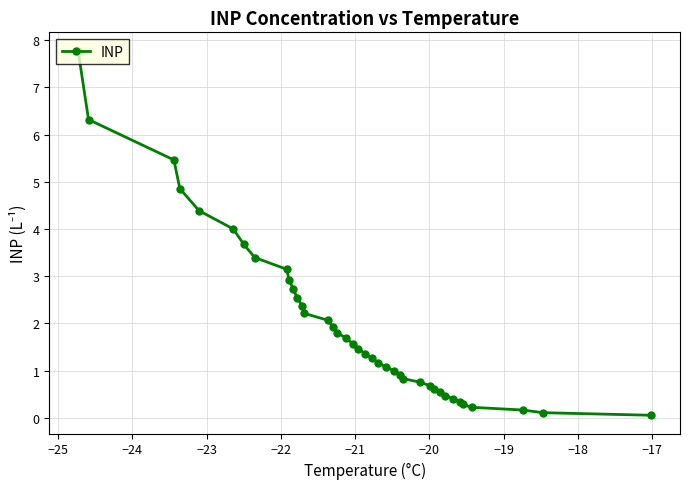

What is the average value?

2.0